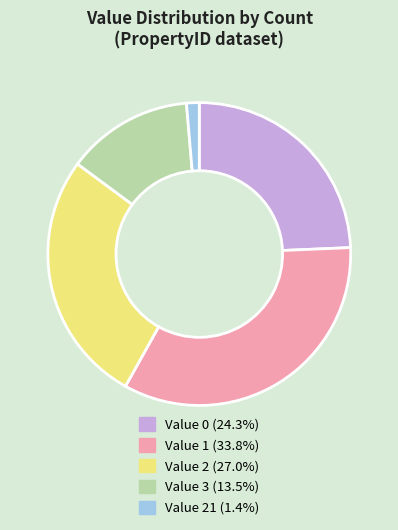

Approximately how many times larger is the value at Value 2 (27.0%) compared to Value 3 (13.5%)?

2.0